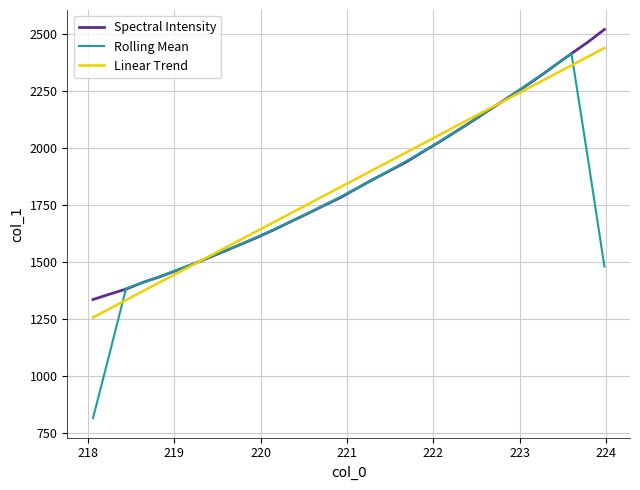

What is the maximum value shown in the chart?

2519.2